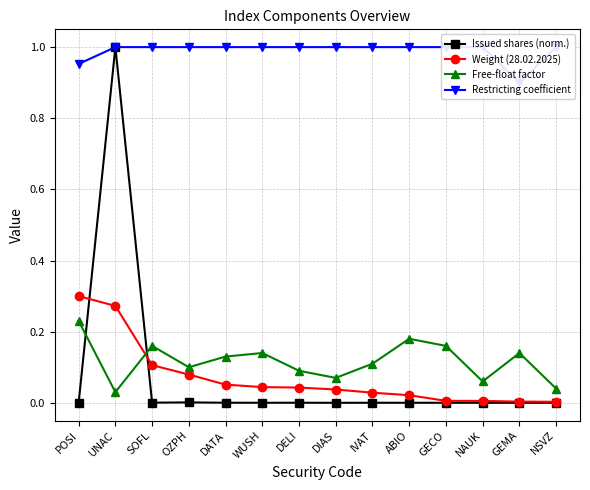

Where is the first local minimum for Restricting coefficient?

GEMA